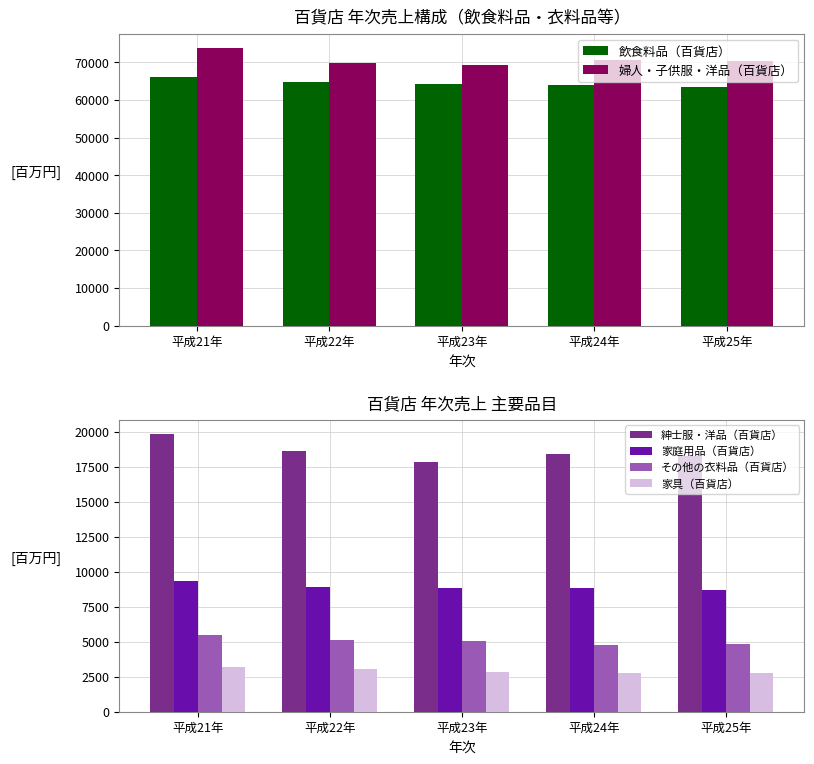

Between 平成22年 and 平成24年, which series saw the biggest shift?

飲食料品（百貨店）